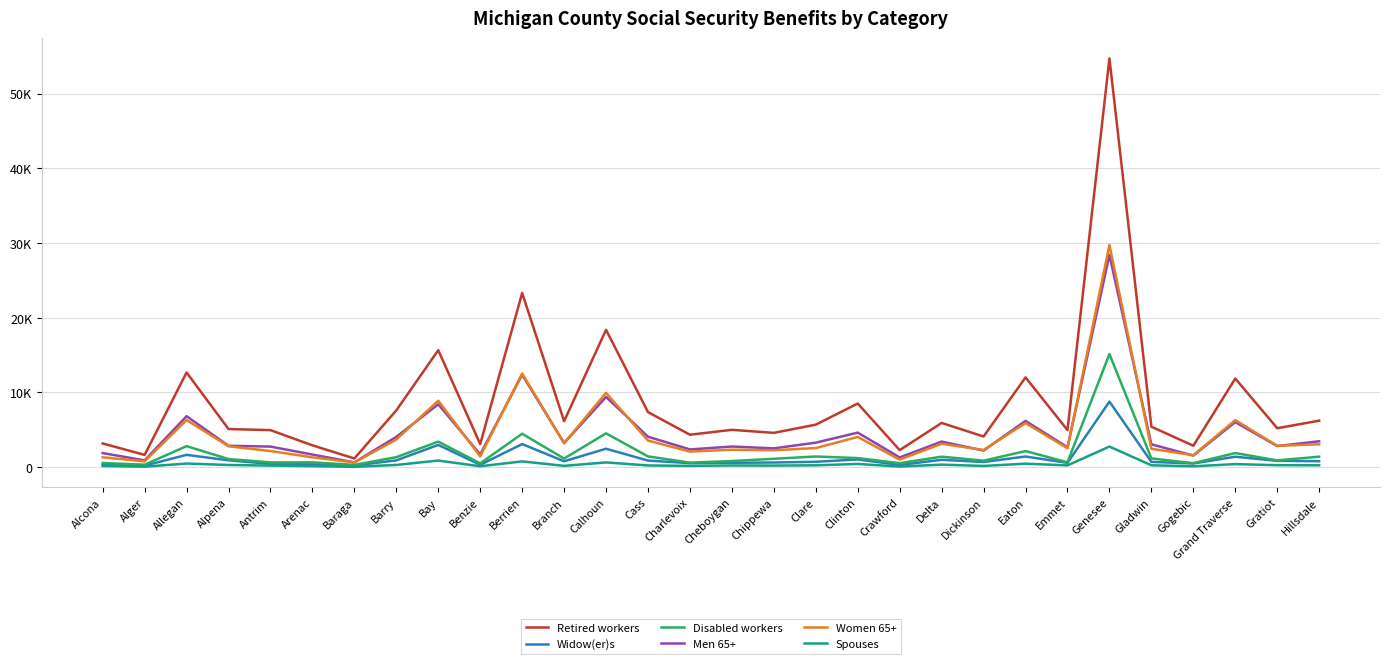

What is the difference between the maximum and second lowest values in the Women 65+ series?

28962